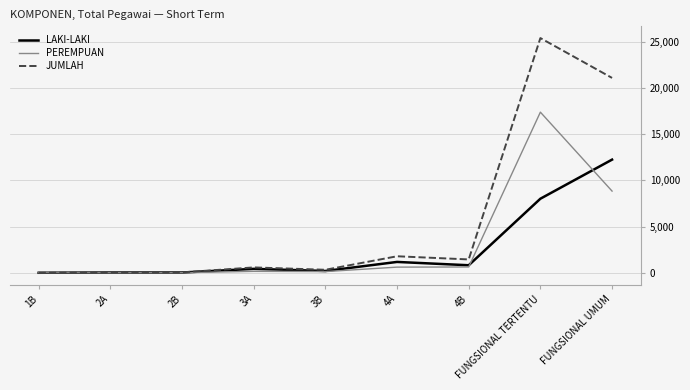

How many lines are shown in the chart?

3